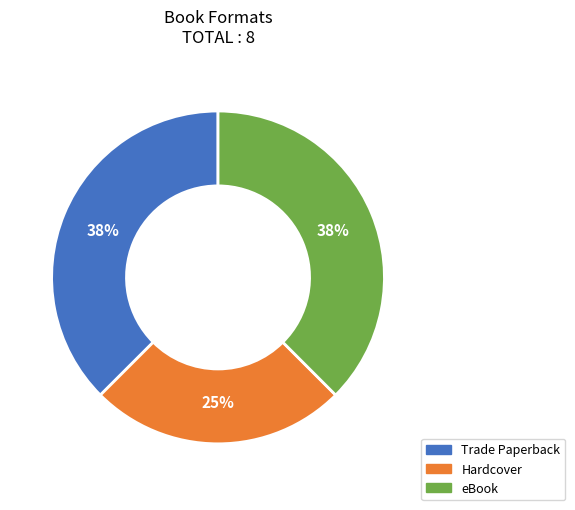

Combined, do Trade Paperback and Hardcover account for over 50%?

Yes